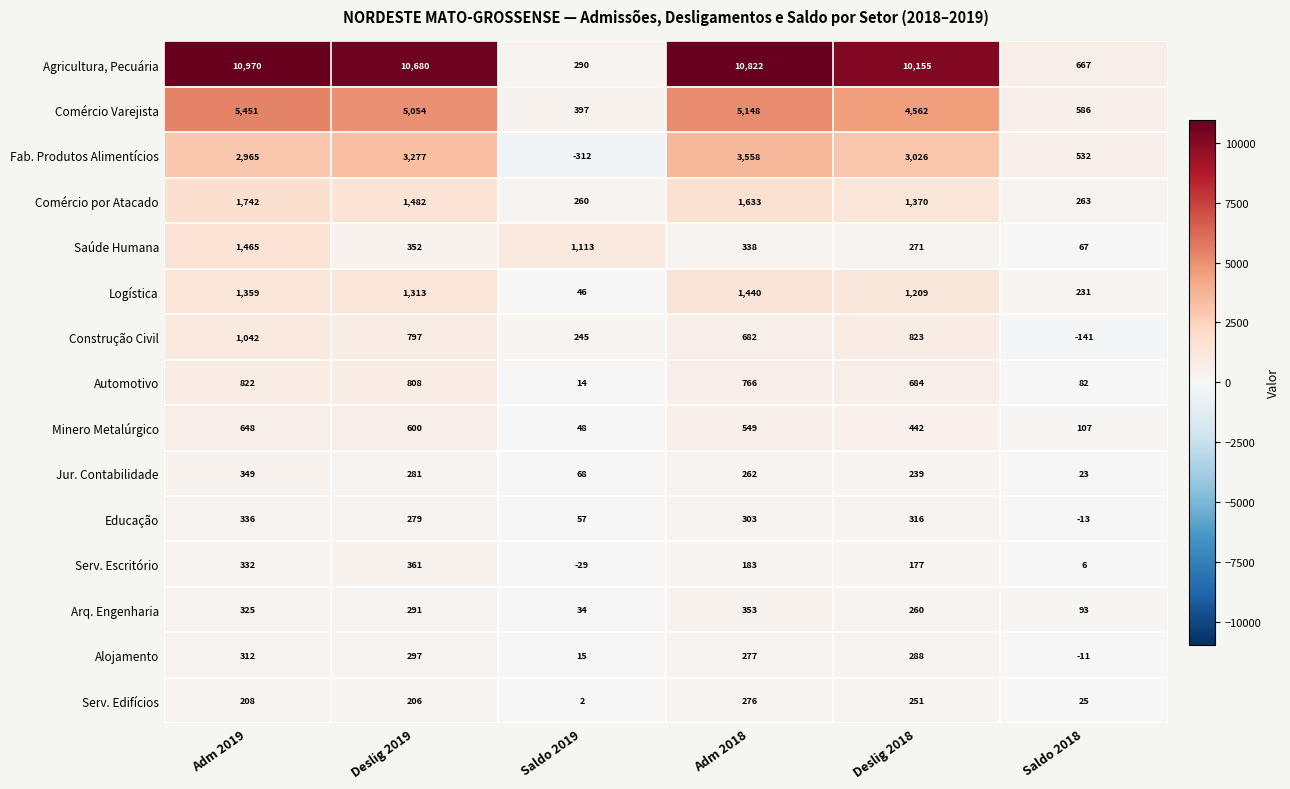

True or false: Alojamento has a value of -11 at Saldo 2018.

True